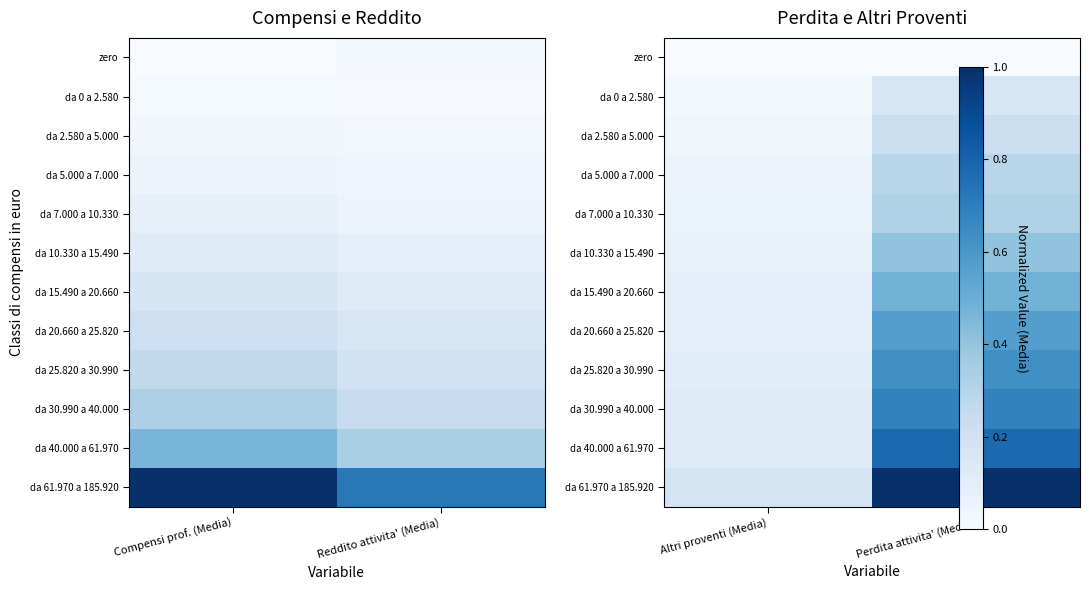

Between Reddito attivita' (Media) and Compensi prof. (Media), which is larger?

Reddito attivita' (Media)